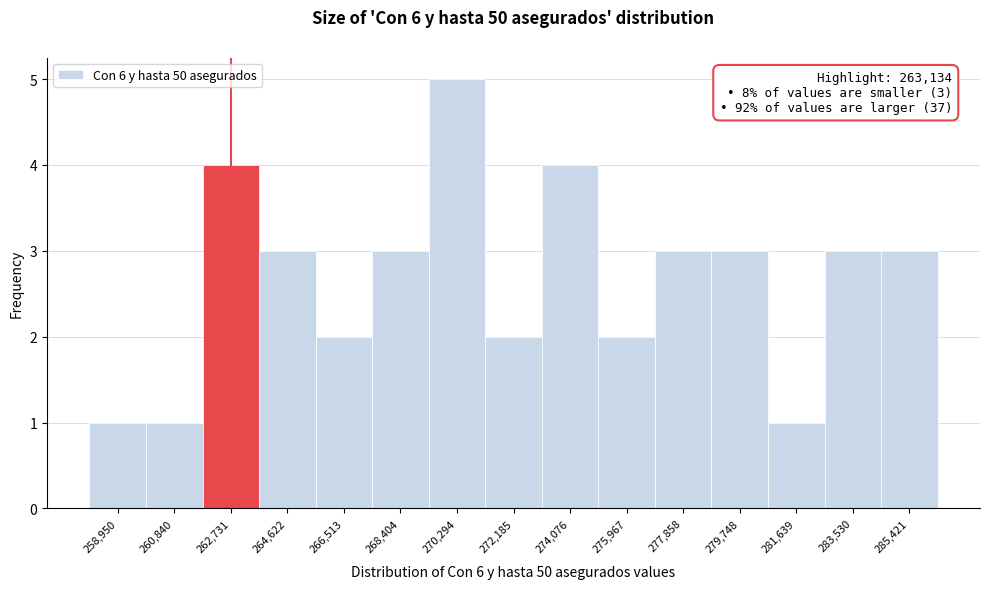

Reading left to right, extract all data points from this chart.

1	1	4	3	2	3	5	2	4	2	3	3	1	3	3